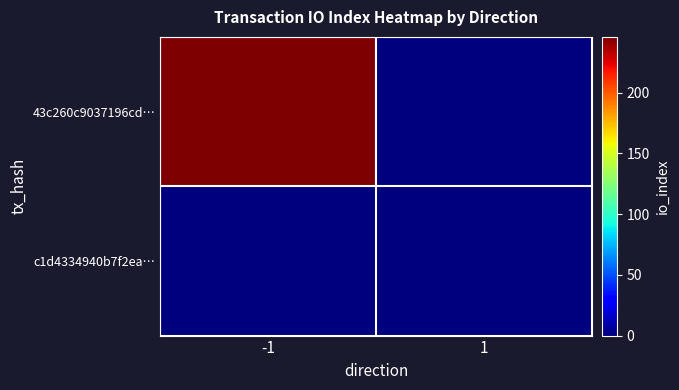

Reading right to left, extract all data points from this chart.

43c260c9037196cd…: 1=0	-1=246
c1d4334940b7f2ea…: 1=0	-1=0